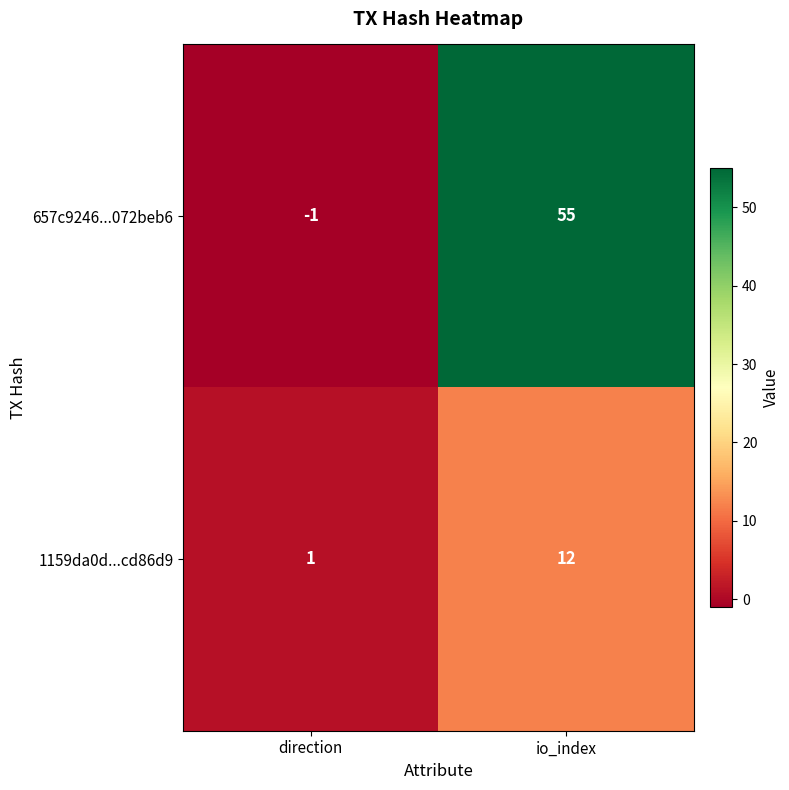

Reading left to right, transcribe all the data shown in this chart.

657c9246...072beb6: -1	55
1159da0d...cd86d9: 1	12